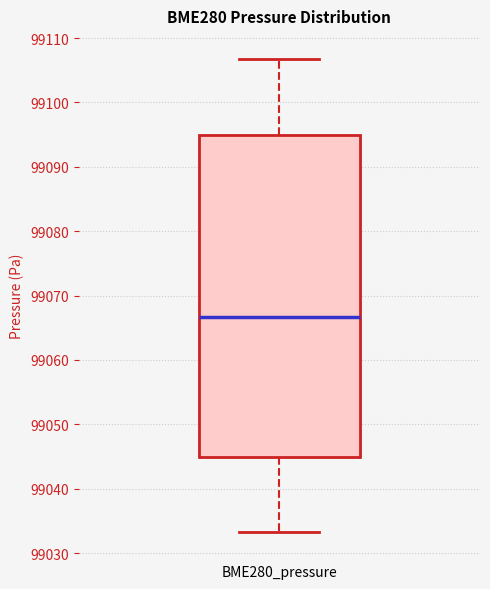

Where does the upper whisker of the box for BME280_pressure end on the y-axis? The values are not printed on the chart, so give them approximately, as read against the axis.

99107